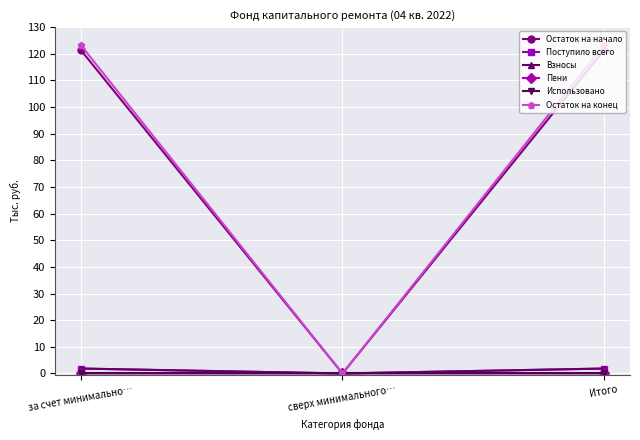

What position from the right is за счет минимально…?

3